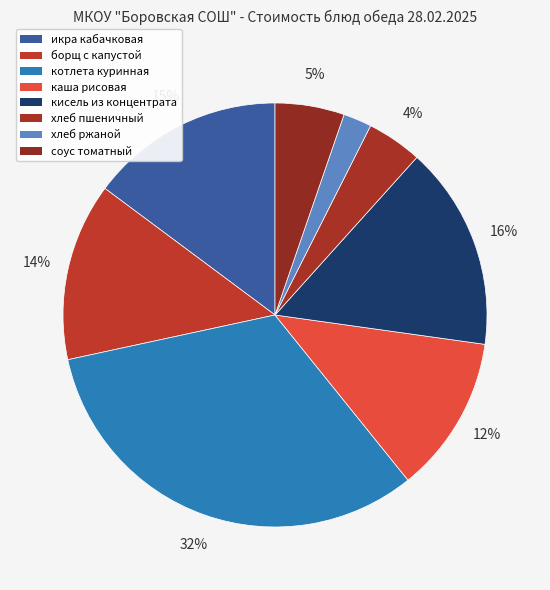

Which category has the smallest portion of the pie?

хлеб ржаной